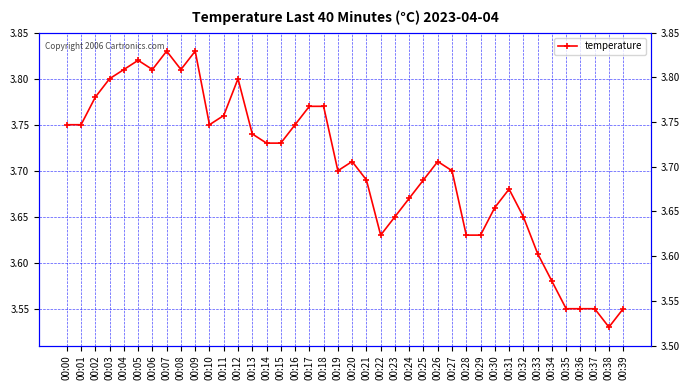

Reading left to right, list all the values displayed in this chart.

3.8	3.8	3.8	3.8	3.8	3.8	3.8	3.8	3.8	3.8	3.8	3.8	3.8	3.7	3.7	3.7	3.8	3.8	3.8	3.7	3.7	3.7	3.6	3.6	3.7	3.7	3.7	3.7	3.6	3.6	3.7	3.7	3.6	3.6	3.6	3.5	3.5	3.5	3.5	3.5